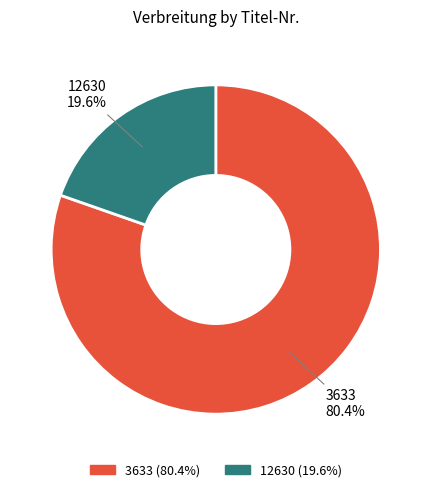

Between 12630 and 3633, which is larger?

3633